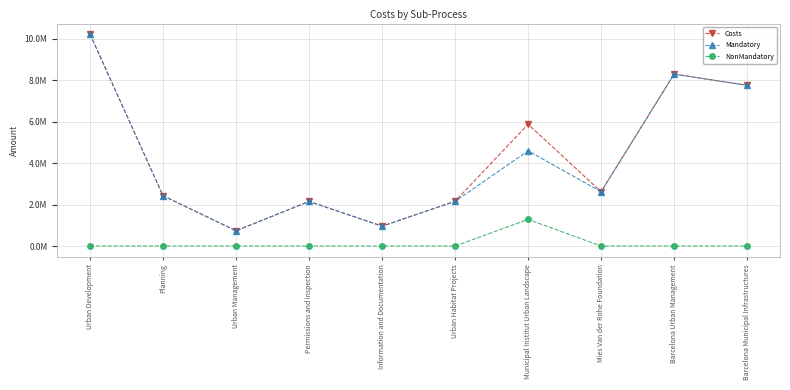

Which series has the largest total across all categories?

Costs